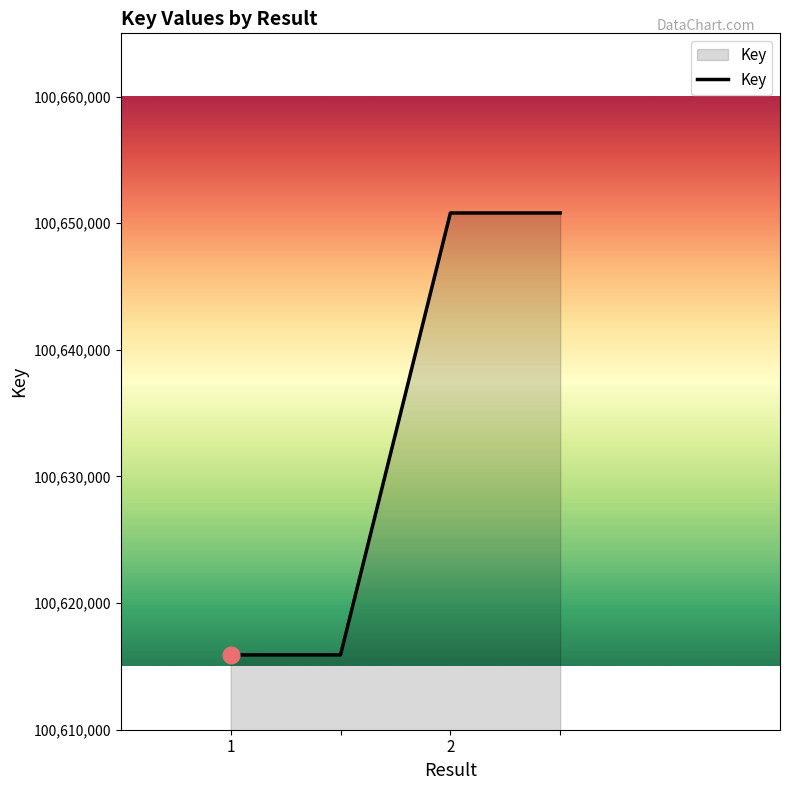

What is the sum of all values?

402533442